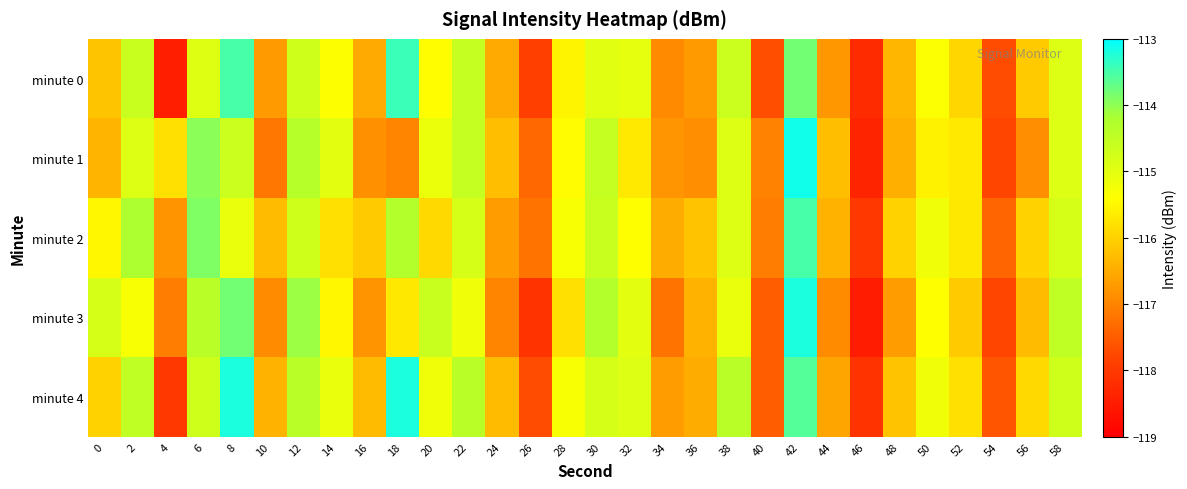

Reading left to right, extract all data points from this chart.

minute 0: 0=-116.2	2=-114.6	4=-118.4	6=-114.9	8=-113.5	10=-116.7	12=-114.7	14=-115.4	16=-116.5	18=-113.4	20=-115.4	22=-114.6	24=-116.5	26=-117.9	28=-115.5	30=-115.0	32=-115.0	34=-116.9	36=-116.7	38=-114.7	40=-117.7	42=-113.8	44=-116.8	46=-118.2	48=-116.4	50=-115.4	52=-115.9	54=-117.7	56=-116.1	58=-114.9
minute 1: 0=-116.4	2=-114.9	4=-115.8	6=-114.0	8=-114.7	10=-117.2	12=-114.3	14=-115.0	16=-116.9	18=-117.0	20=-115.1	22=-114.6	24=-116.2	26=-117.3	28=-115.5	30=-114.6	32=-115.7	34=-116.8	36=-116.9	38=-114.9	40=-117.0	42=-113.1	44=-116.2	46=-118.3	48=-116.5	50=-115.6	52=-115.7	54=-117.8	56=-116.9	58=-114.9
minute 2: 0=-115.5	2=-114.2	4=-116.8	6=-113.9	8=-115.1	10=-116.3	12=-114.7	14=-115.8	16=-116.1	18=-114.3	20=-115.9	22=-114.8	24=-116.7	26=-117.2	28=-115.3	30=-114.6	32=-115.4	34=-116.5	36=-116.2	38=-114.9	40=-117.1	42=-113.5	44=-116.4	46=-118.0	48=-116.0	50=-115.2	52=-115.7	54=-117.4	56=-116.0	58=-114.8
minute 3: 0=-114.8	2=-115.3	4=-117.1	6=-114.4	8=-113.8	10=-116.9	12=-114.1	14=-115.5	16=-116.8	18=-115.7	20=-114.6	22=-115.2	24=-117.0	26=-118.1	28=-115.8	30=-114.3	32=-115.0	34=-117.2	36=-116.4	38=-115.1	40=-117.5	42=-113.2	44=-116.9	46=-118.5	48=-116.7	50=-115.4	52=-116.1	54=-117.8	56=-116.3	58=-114.5
minute 4: 0=-116.0	2=-114.5	4=-118.0	6=-114.7	8=-113.2	10=-116.4	12=-114.4	14=-115.1	16=-116.3	18=-113.2	20=-115.2	22=-114.4	24=-116.3	26=-117.7	28=-115.3	30=-114.8	32=-114.9	34=-116.7	36=-116.5	38=-114.4	40=-117.5	42=-113.6	44=-116.6	46=-118.1	48=-116.2	50=-115.2	52=-115.8	54=-117.6	56=-115.9	58=-114.7